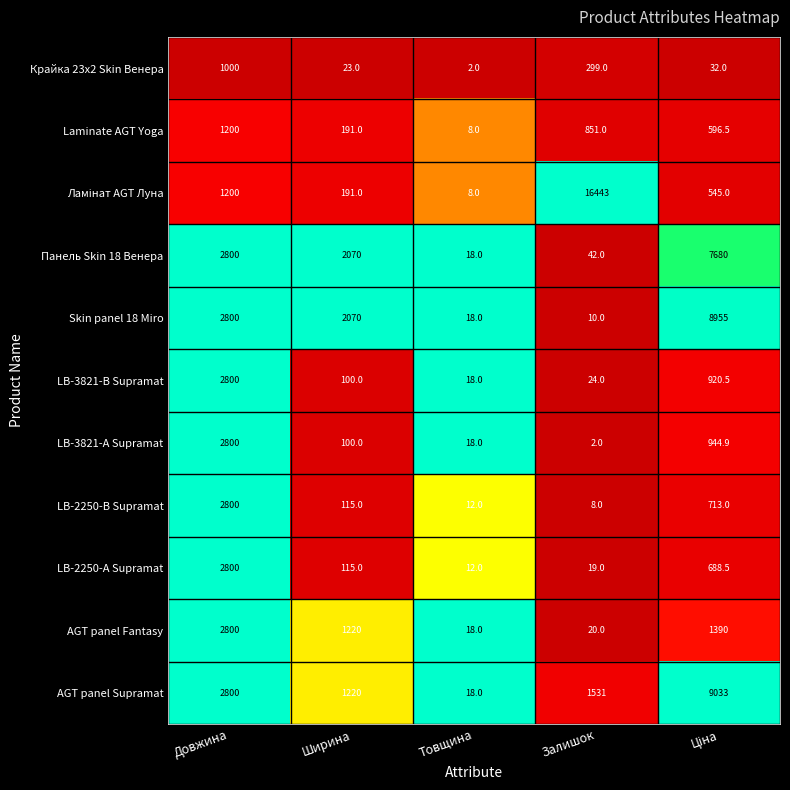

What is the difference between the Skin panel 18 Miro values at Ширина and Товщина?

2052.0